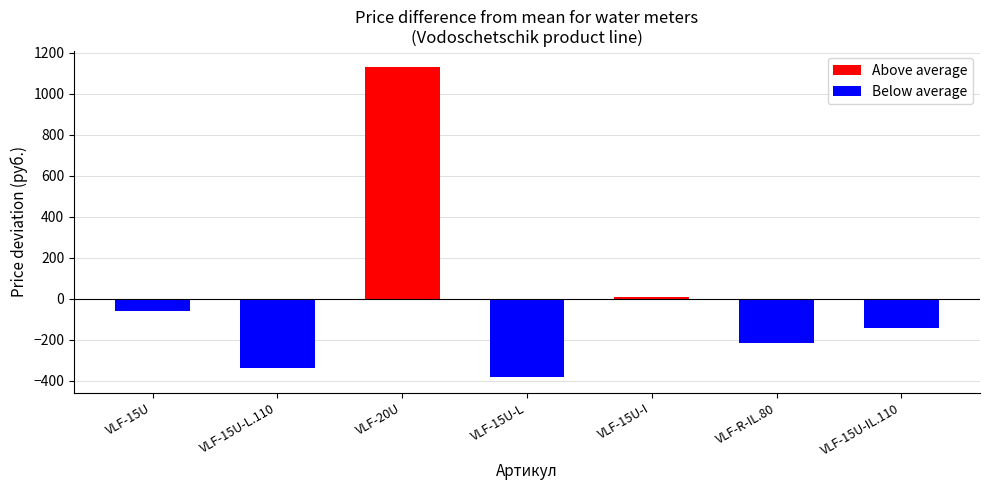

What is the difference between the maximum and second lowest values in the Above average series?

1131.6